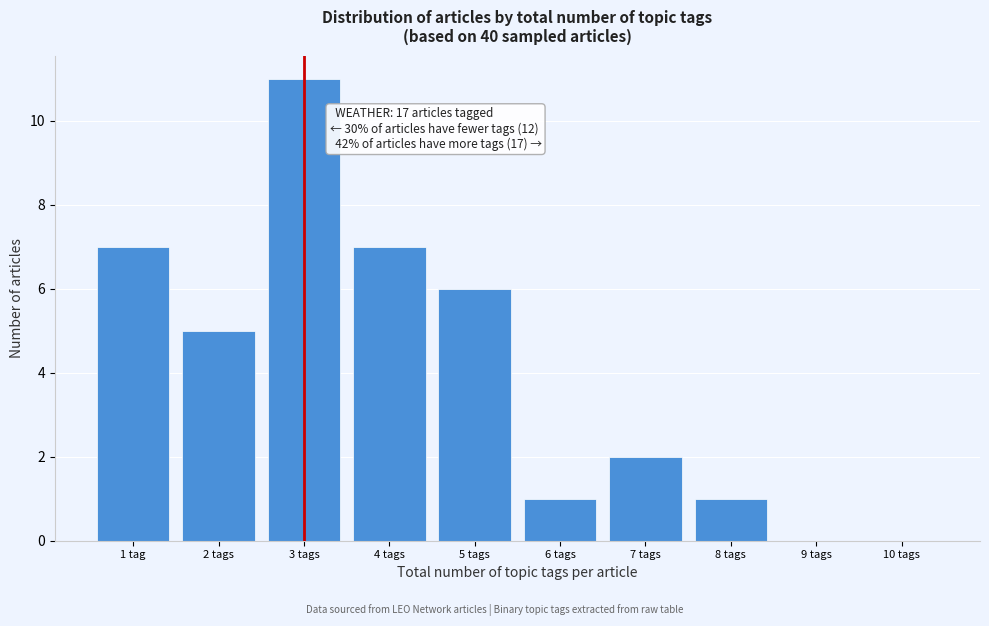

Reading right to left, extract all data points from this chart.

10 tags=0	9 tags=0	8 tags=1	7 tags=2	6 tags=1	5 tags=6	4 tags=7	3 tags=11	2 tags=5	1 tag=7